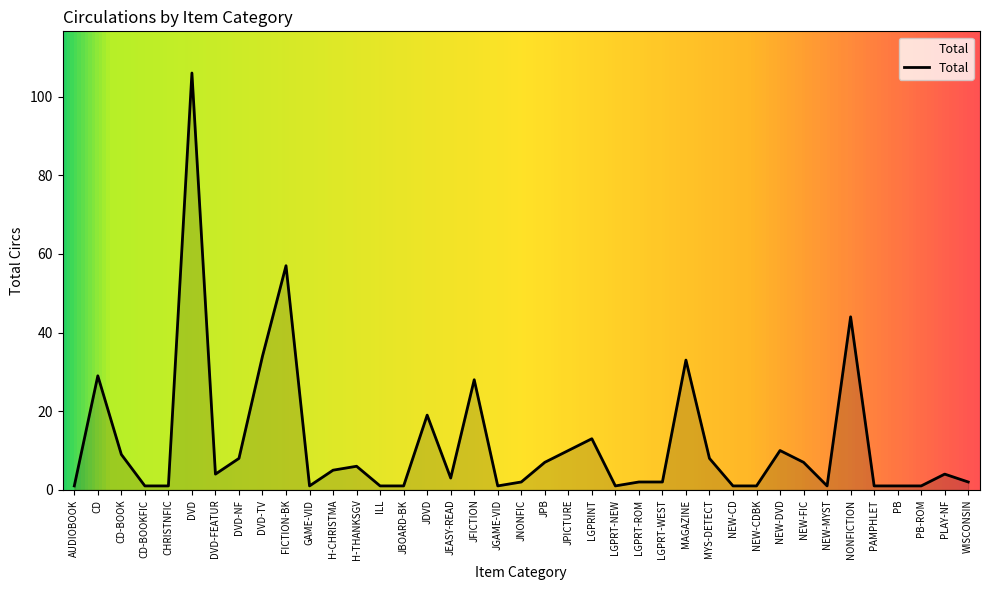

What is the change in value from NONFICTION to PB?

-43